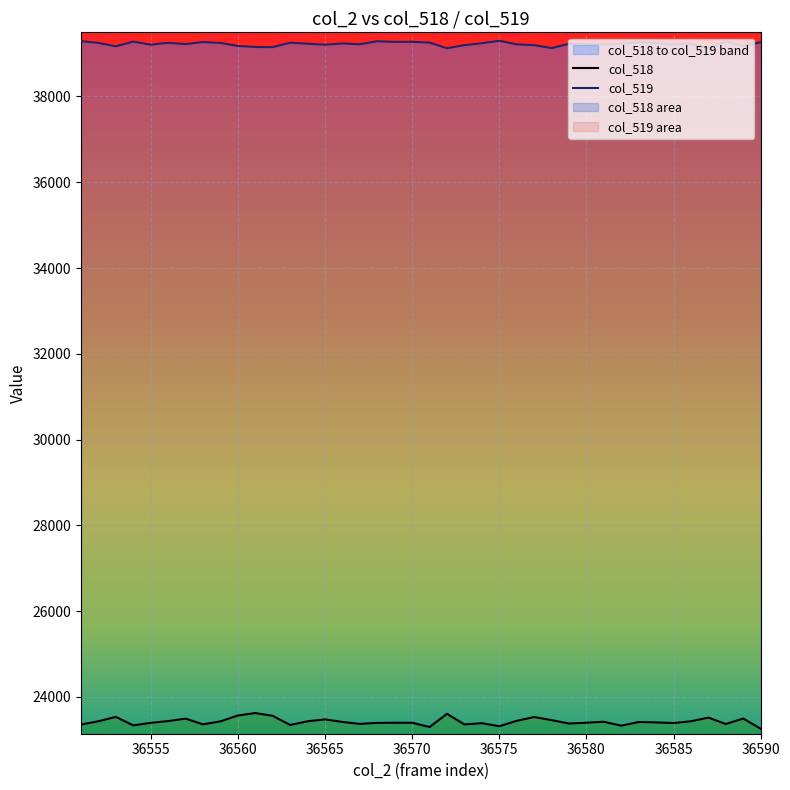

Is it true that col_518 equals 39884 at 36568?

False